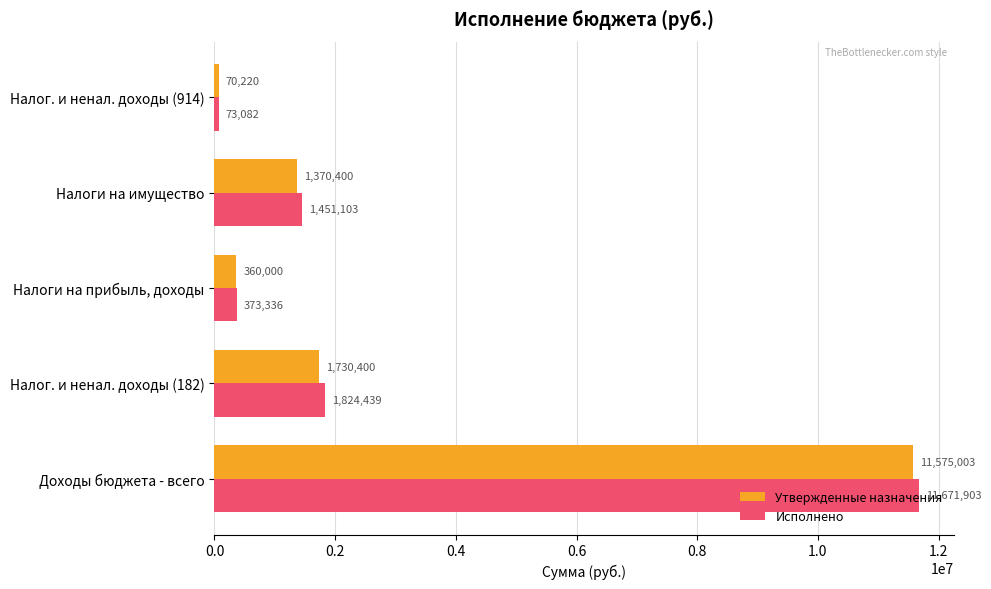

What is the minimum value shown in the chart?

70220.0